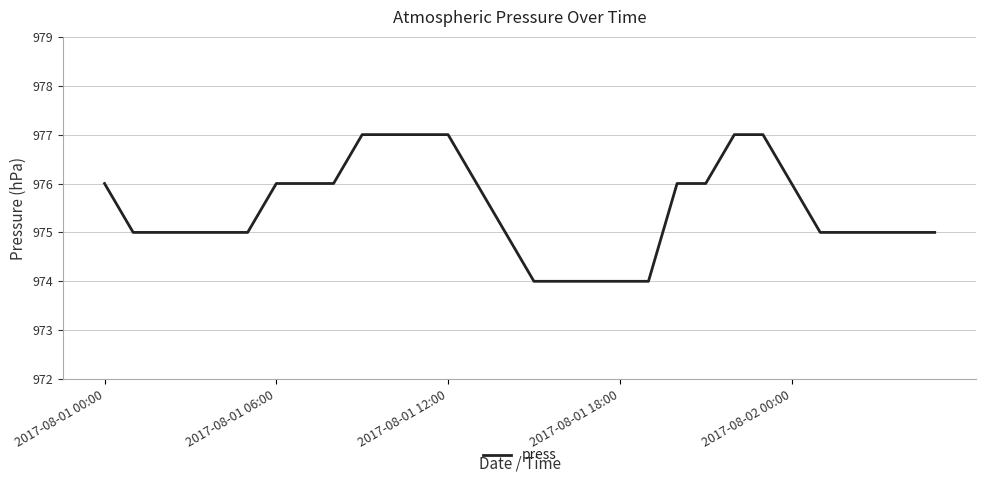

What is the difference between the maximum and minimum values?

3